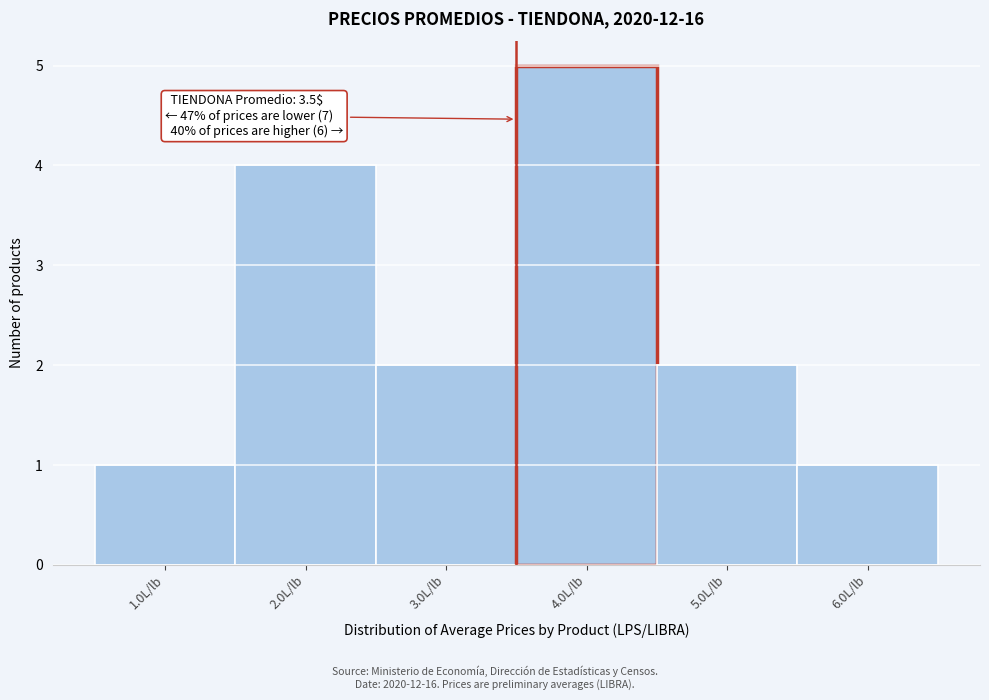

Which range on the x-axis has the tallest bar?

3.5 to 4.5